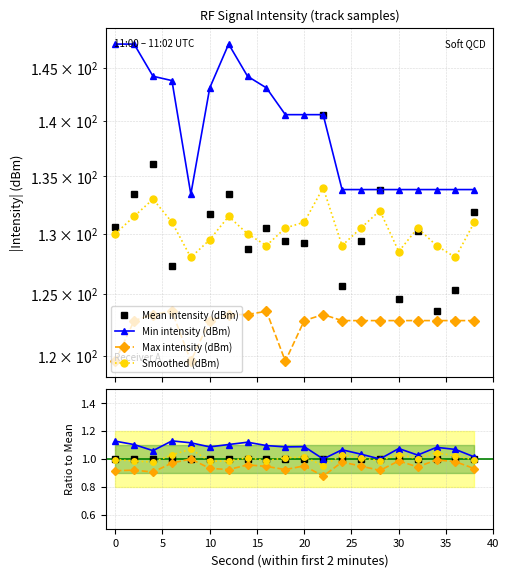

True or false: Max intensity (dBm) and Min intensity (dBm) intersect in this chart.

False